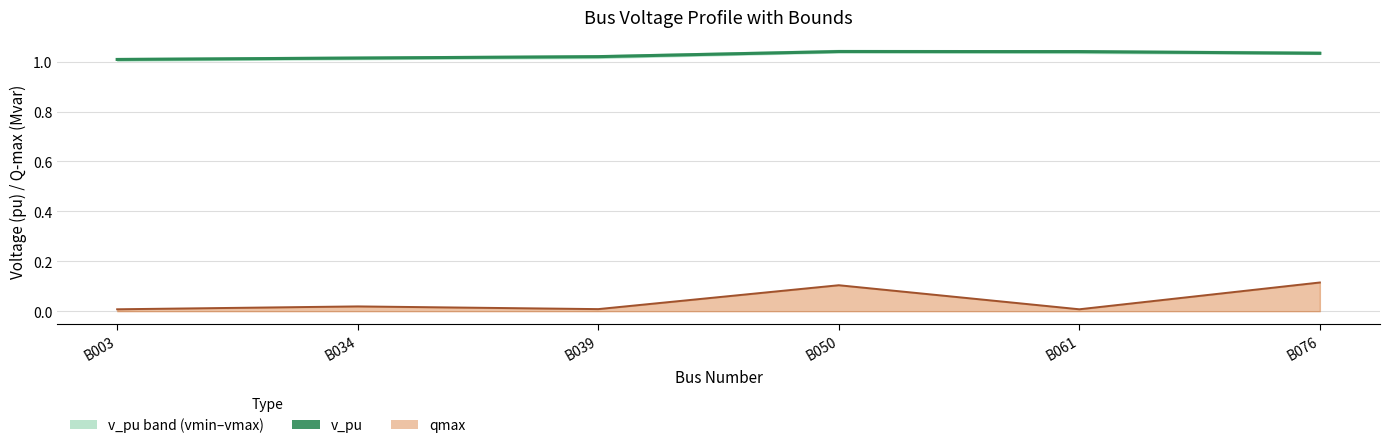

How many interior local peaks does the qmax line series have?

2